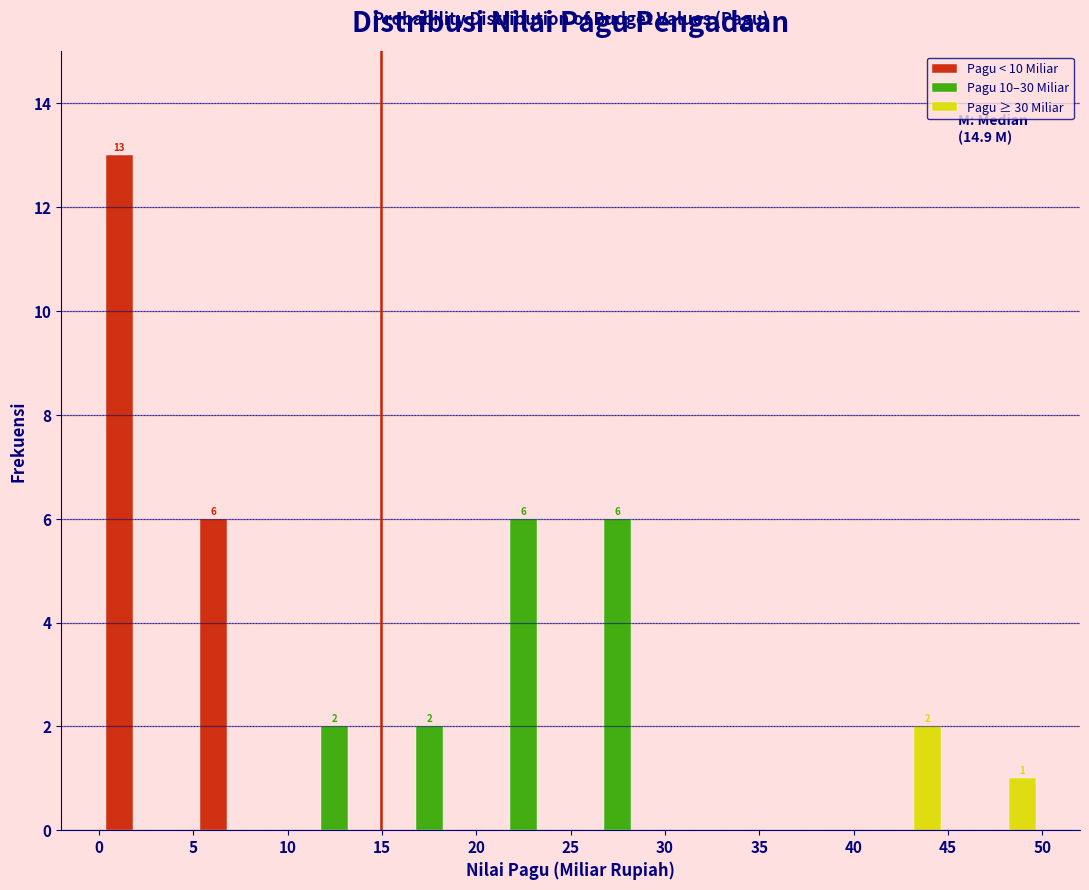

In the Pagu < 10 Miliar series, which range on the x-axis has the tallest bar?

0 to 5